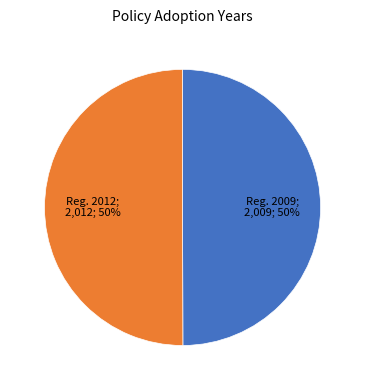

To the nearest percent, what is the average slice percentage?

50%